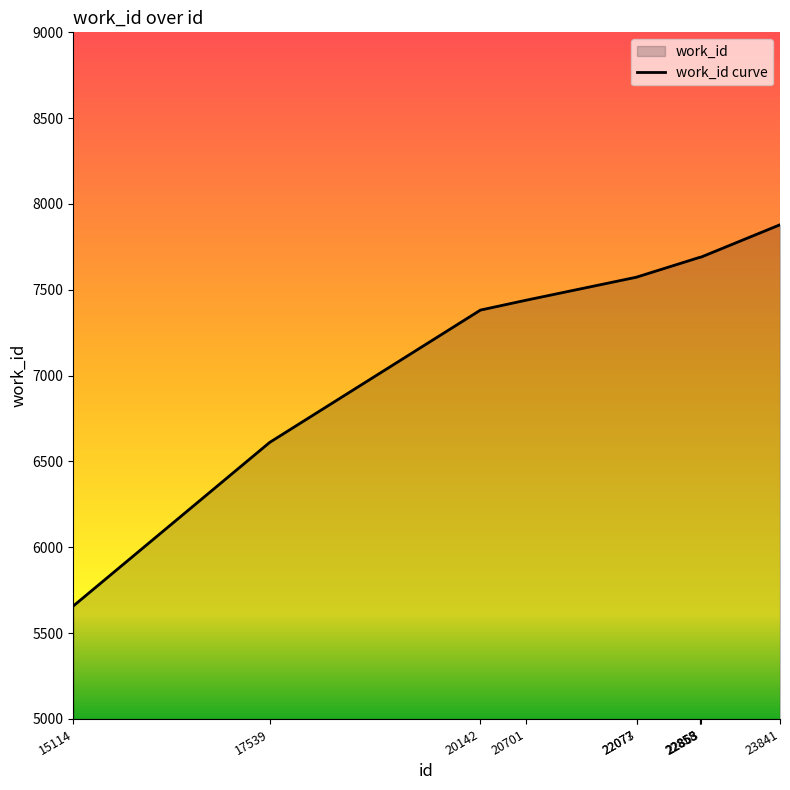

List the labels in order of value, smallest first.

15114, 17539, 20142, 20701, 22073, 22077, 22855, 22858, 22863, 23841